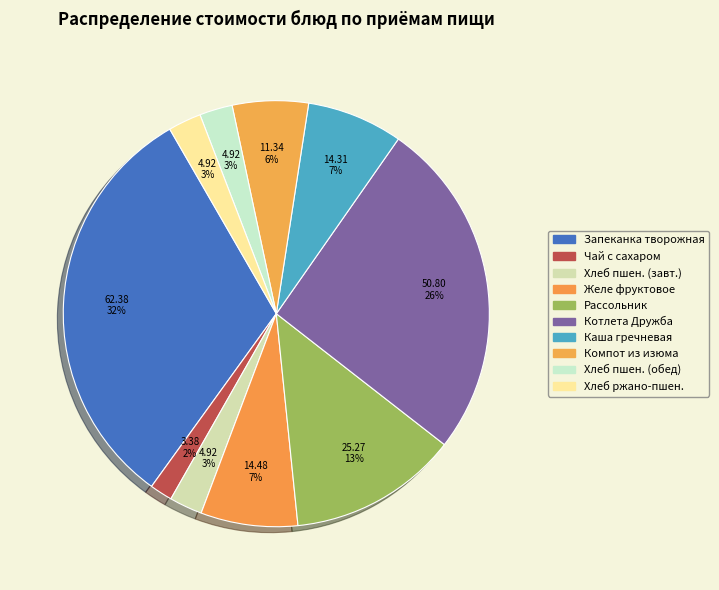

How many segments does this pie chart have?

10